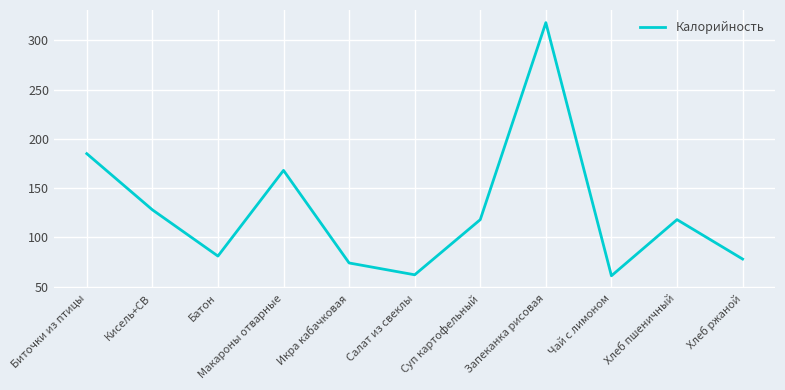

Is it true that the value at Батон is 81?

True